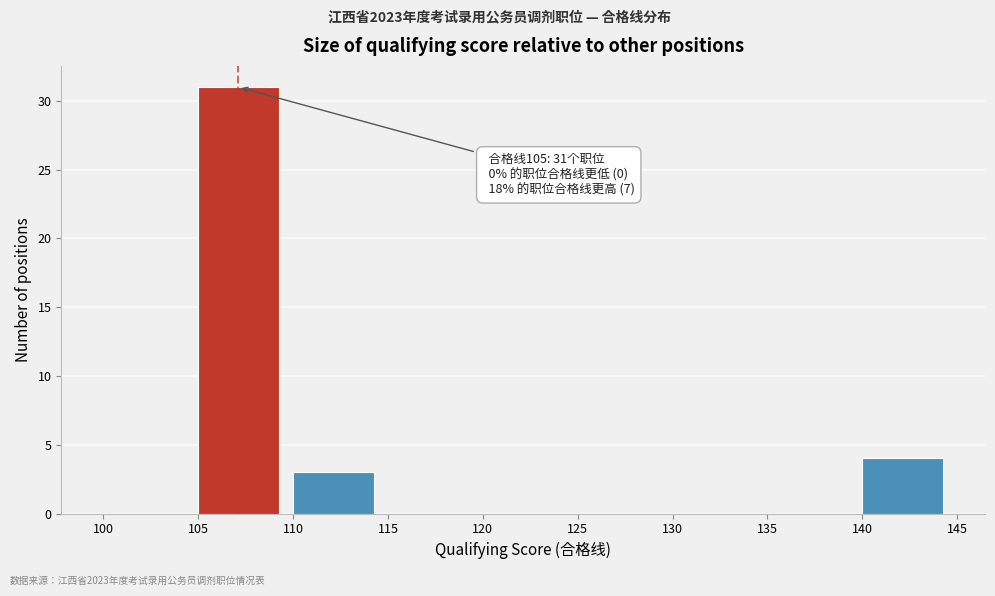

Over which range of the x-axis is the bar tallest?

105 to 110